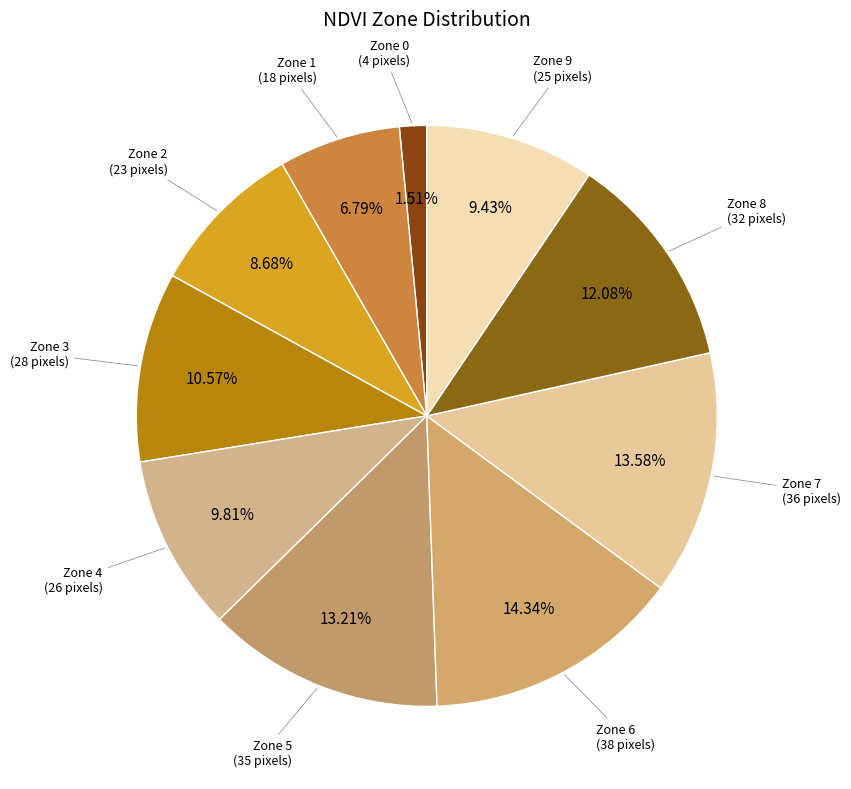

Is Zone 3 the majority of the pie?

No